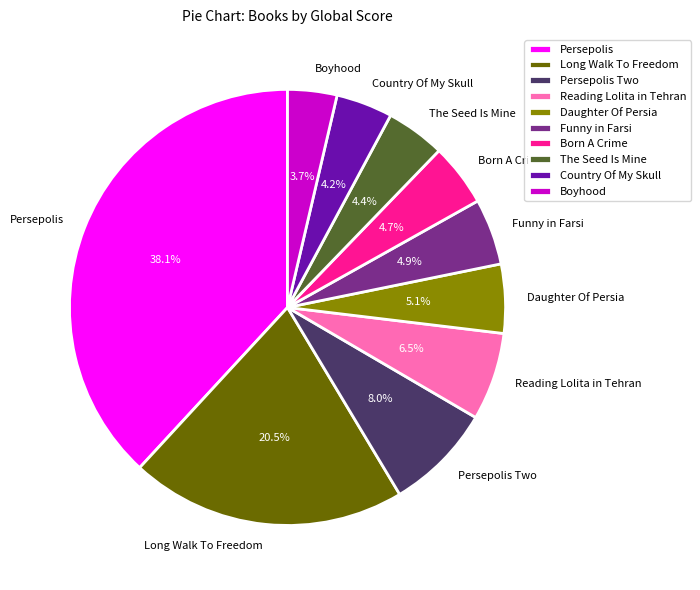

Approximately how many times larger is the value at Funny in Farsi compared to Country Of My Skull?

1.2